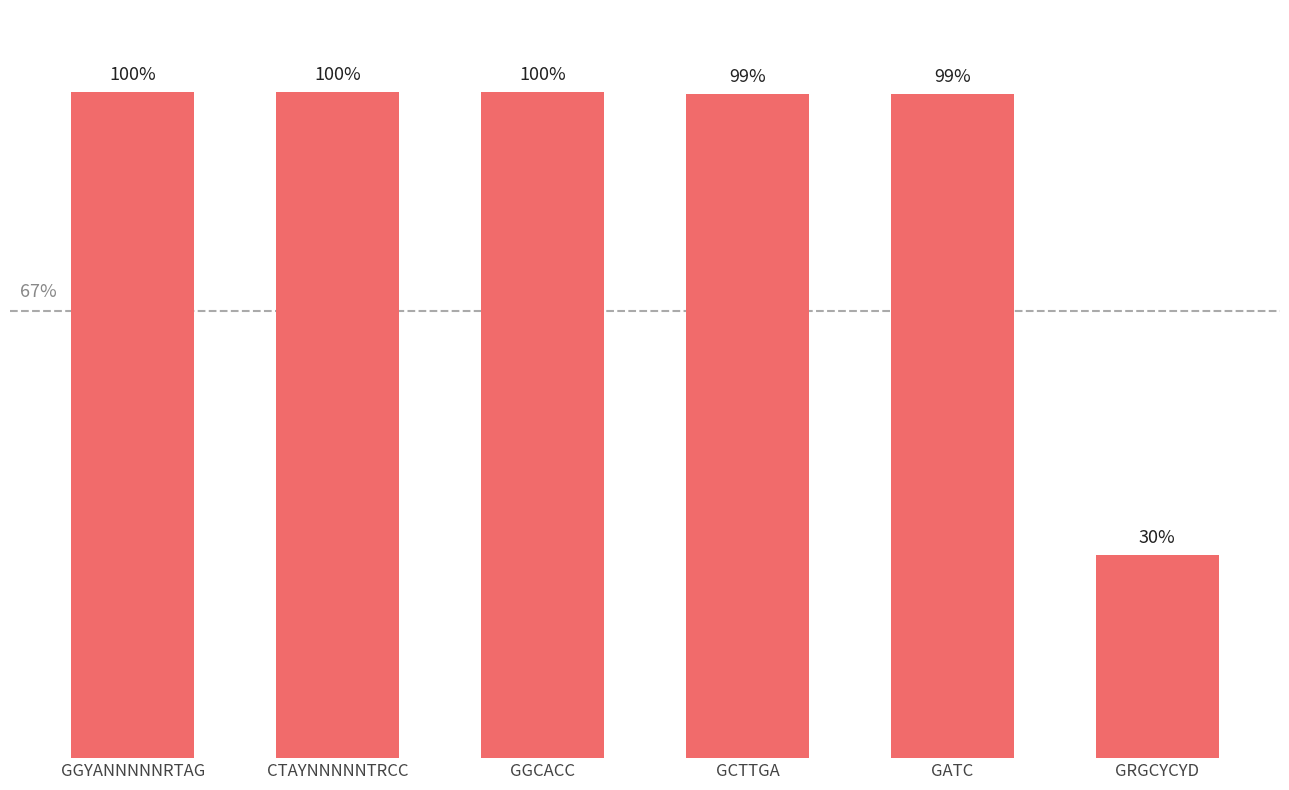

What is the sum of all values?

5.3